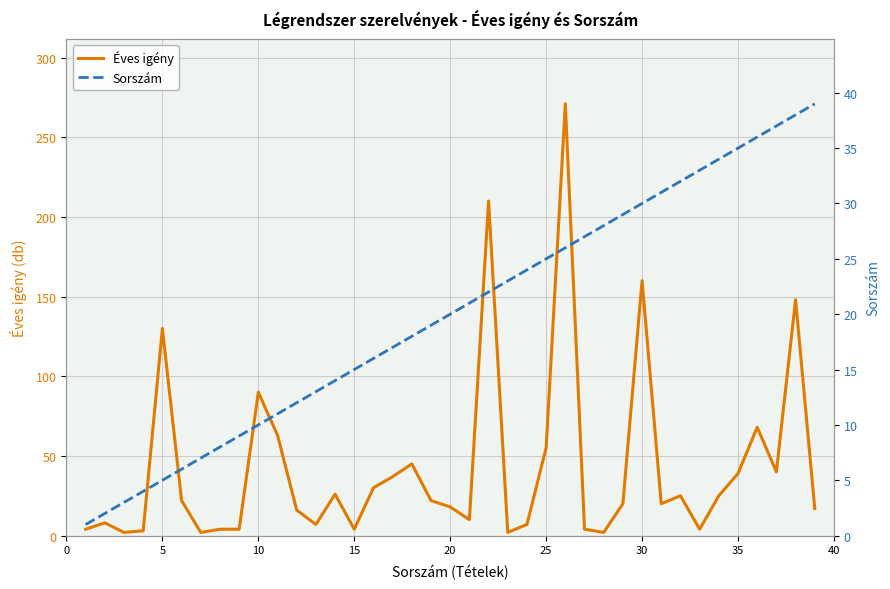

Reading left to right, what are all the values shown in this chart?

Éves igény: 4	8	2	3	130	22	2	4	4	90	63	16	7	26	4	30	37	45	22	18	10	210	2	7	55	271	4	2	20	160	20	25	4	25	39	68	40	148	17
Sorszám: 1	2	3	4	5	6	7	8	9	10	11	12	13	14	15	16	17	18	19	20	21	22	23	24	25	26	27	28	29	30	31	32	33	34	35	36	37	38	39